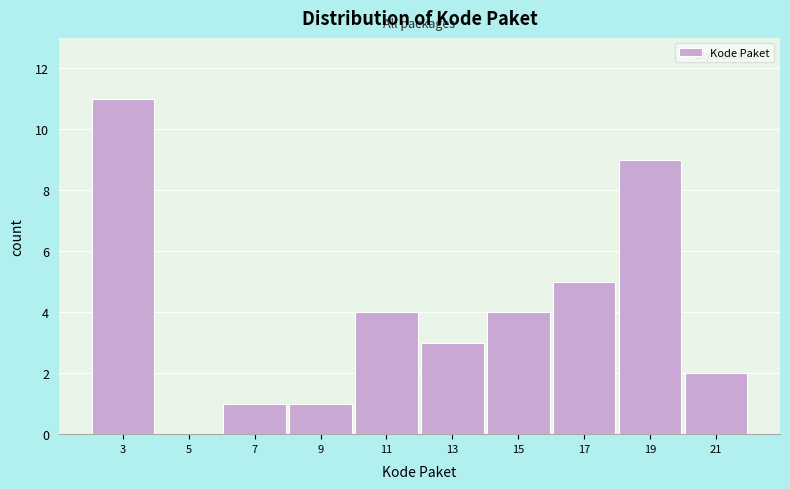

Reading right to left, transcribe all the data shown in this chart.

21=2	19=9	17=5	15=4	13=3	11=4	9=1	7=1	5=0	3=11